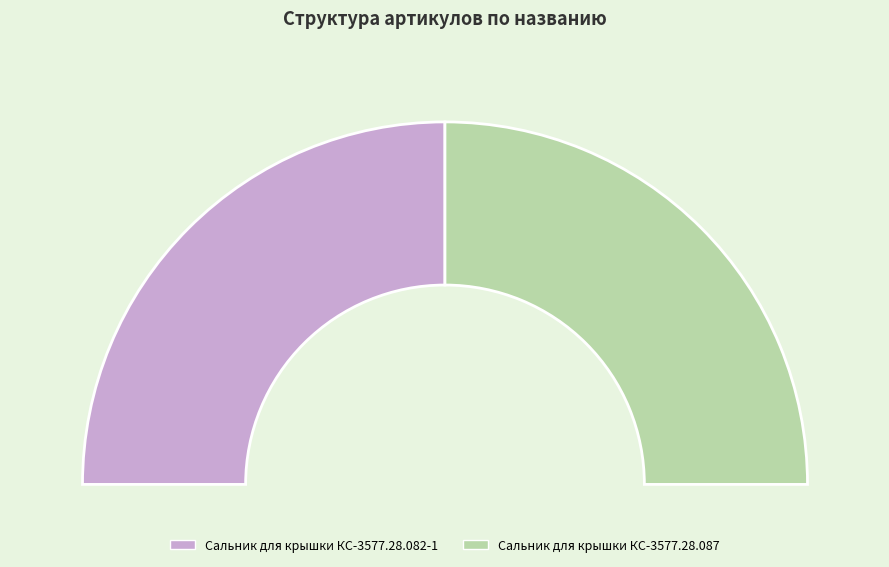

What is the majority slice?

Сальник для крышки КС-3577.28.087